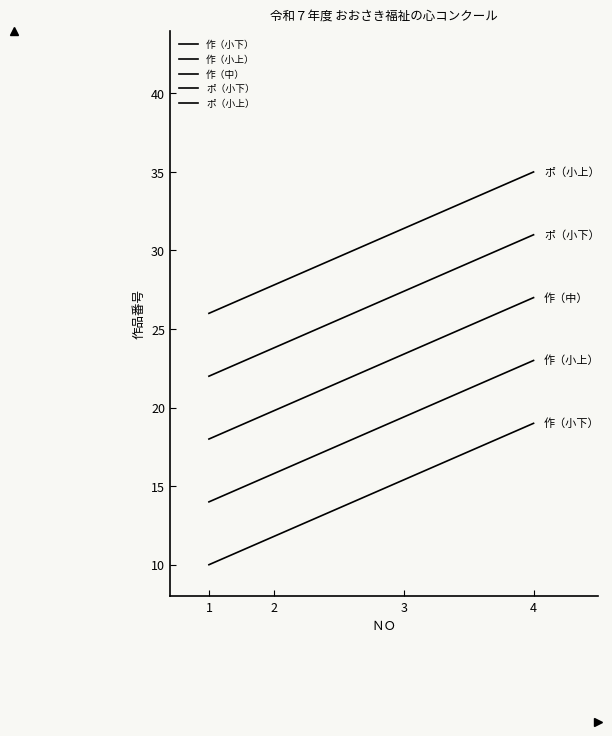

Which series has the widest spread of values?

作（小下）